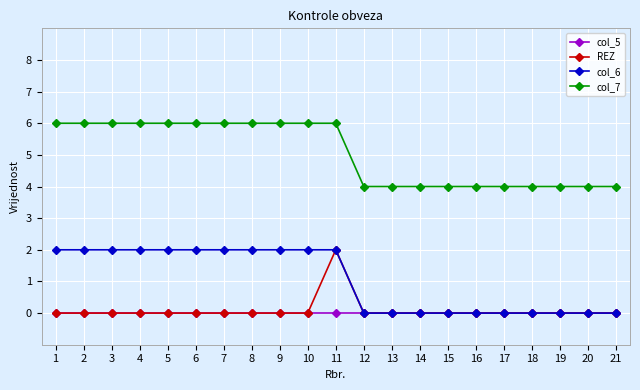

True or false: col_7 and col_6 intersect in this chart.

False